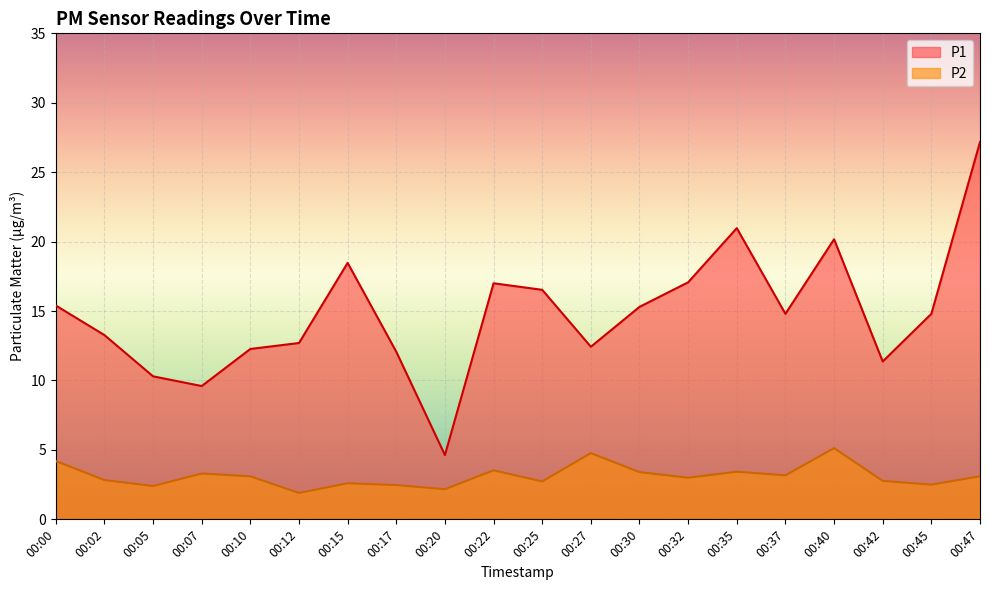

Is it true that P2 equals 4.2 at 00:00?

True